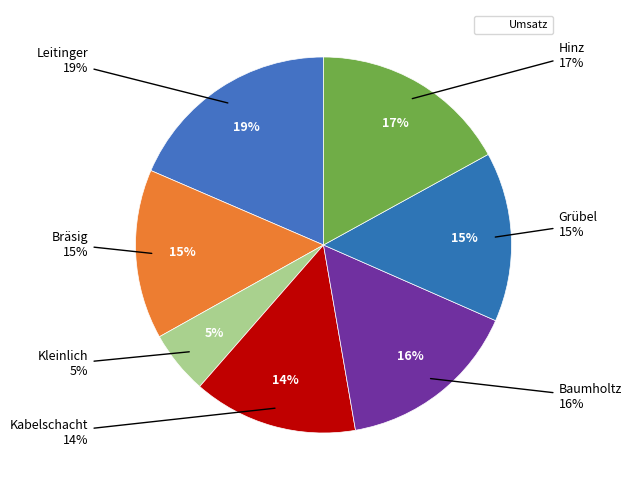

Rank the categories by value from highest to lowest.

Leitinger, Hinz, Baumholtz, Bräsig, Grübel, Kabelschacht, Kleinlich